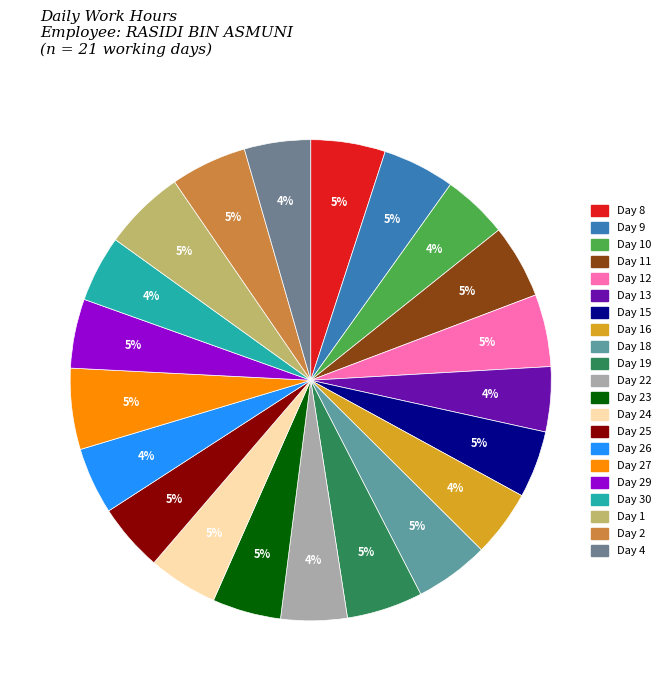

Is there a majority slice in this chart?

No